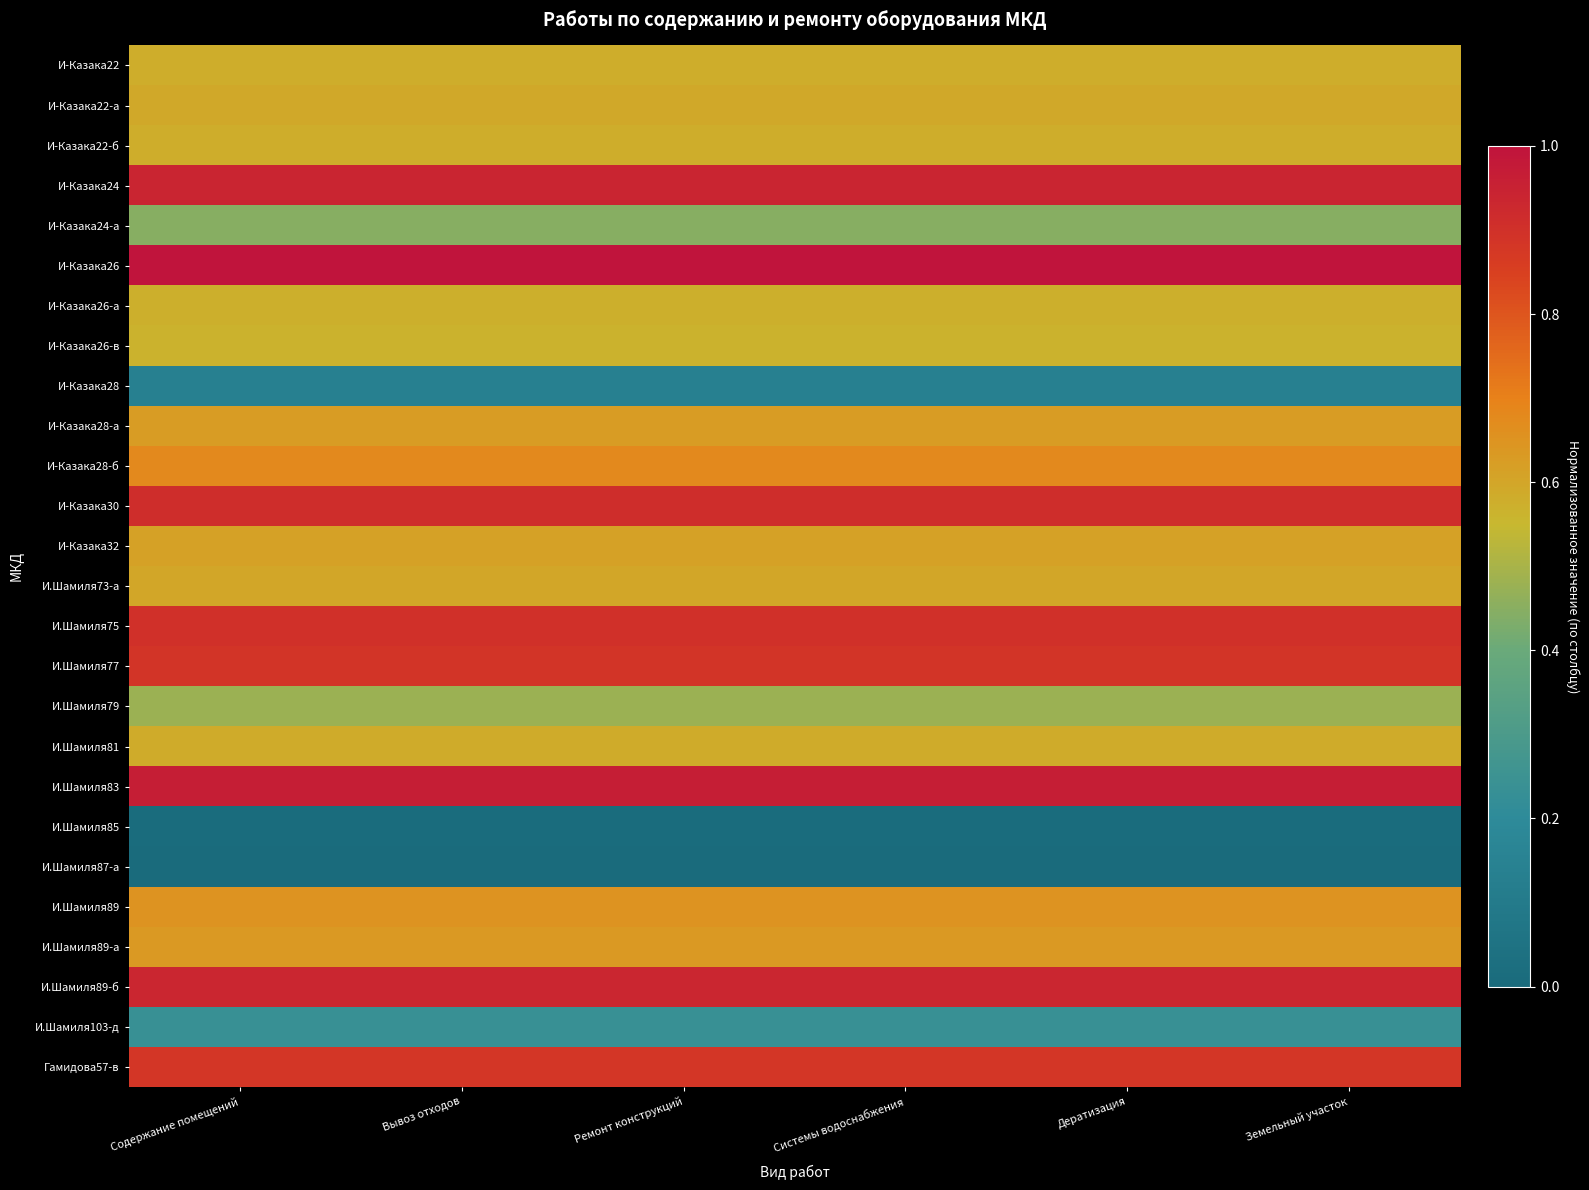

Reading left to right, transcribe all the data shown in this chart.

И-Казака22: Содержание помещений=0.6	Вывоз отходов=0.6	Ремонт конструкций=0.6	Системы водоснабжения=0.6	Дератизация=0.6	Земельный участок=0.6
И-Казака22-а: Содержание помещений=0.6	Вывоз отходов=0.6	Ремонт конструкций=0.6	Системы водоснабжения=0.6	Дератизация=0.6	Земельный участок=0.6
И-Казака22-б: Содержание помещений=0.6	Вывоз отходов=0.6	Ремонт конструкций=0.6	Системы водоснабжения=0.6	Дератизация=0.6	Земельный участок=0.6
И-Казака24: Содержание помещений=0.9	Вывоз отходов=0.9	Ремонт конструкций=0.9	Системы водоснабжения=0.9	Дератизация=0.9	Земельный участок=0.9
И-Казака24-а: Содержание помещений=0.4	Вывоз отходов=0.4	Ремонт конструкций=0.4	Системы водоснабжения=0.4	Дератизация=0.4	Земельный участок=0.4
И-Казака26: Содержание помещений=1.0	Вывоз отходов=1.0	Ремонт конструкций=1.0	Системы водоснабжения=1.0	Дератизация=1.0	Земельный участок=1.0
И-Казака26-а: Содержание помещений=0.6	Вывоз отходов=0.6	Ремонт конструкций=0.6	Системы водоснабжения=0.6	Дератизация=0.6	Земельный участок=0.6
И-Казака26-в: Содержание помещений=0.6	Вывоз отходов=0.6	Ремонт конструкций=0.6	Системы водоснабжения=0.6	Дератизация=0.6	Земельный участок=0.6
И-Казака28: Содержание помещений=0.1	Вывоз отходов=0.1	Ремонт конструкций=0.1	Системы водоснабжения=0.1	Дератизация=0.1	Земельный участок=0.1
И-Казака28-а: Содержание помещений=0.6	Вывоз отходов=0.6	Ремонт конструкций=0.6	Системы водоснабжения=0.6	Дератизация=0.6	Земельный участок=0.6
И-Казака28-б: Содержание помещений=0.7	Вывоз отходов=0.7	Ремонт конструкций=0.7	Системы водоснабжения=0.7	Дератизация=0.7	Земельный участок=0.7
И-Казака30: Содержание помещений=0.9	Вывоз отходов=0.9	Ремонт конструкций=0.9	Системы водоснабжения=0.9	Дератизация=0.9	Земельный участок=0.9
И-Казака32: Содержание помещений=0.6	Вывоз отходов=0.6	Ремонт конструкций=0.6	Системы водоснабжения=0.6	Дератизация=0.6	Земельный участок=0.6
И.Шамиля73-а: Содержание помещений=0.6	Вывоз отходов=0.6	Ремонт конструкций=0.6	Системы водоснабжения=0.6	Дератизация=0.6	Земельный участок=0.6
И.Шамиля75: Содержание помещений=0.9	Вывоз отходов=0.9	Ремонт конструкций=0.9	Системы водоснабжения=0.9	Дератизация=0.9	Земельный участок=0.9
И.Шамиля77: Содержание помещений=0.9	Вывоз отходов=0.9	Ремонт конструкций=0.9	Системы водоснабжения=0.9	Дератизация=0.9	Земельный участок=0.9
И.Шамиля79: Содержание помещений=0.5	Вывоз отходов=0.5	Ремонт конструкций=0.5	Системы водоснабжения=0.5	Дератизация=0.5	Земельный участок=0.5
И.Шамиля81: Содержание помещений=0.6	Вывоз отходов=0.6	Ремонт конструкций=0.6	Системы водоснабжения=0.6	Дератизация=0.6	Земельный участок=0.6
И.Шамиля83: Содержание помещений=1.0	Вывоз отходов=1.0	Ремонт конструкций=1.0	Системы водоснабжения=1.0	Дератизация=1.0	Земельный участок=1.0
И.Шамиля85: Содержание помещений=0.0	Вывоз отходов=0.0	Ремонт конструкций=0.0	Системы водоснабжения=0.0	Дератизация=0.0	Земельный участок=0.0
И.Шамиля87-а: Содержание помещений=0.0	Вывоз отходов=0.0	Ремонт конструкций=0.0	Системы водоснабжения=0.0	Дератизация=0.0	Земельный участок=0.0
И.Шамиля89: Содержание помещений=0.7	Вывоз отходов=0.7	Ремонт конструкций=0.7	Системы водоснабжения=0.7	Дератизация=0.7	Земельный участок=0.7
И.Шамиля89-а: Содержание помещений=0.6	Вывоз отходов=0.6	Ремонт конструкций=0.6	Системы водоснабжения=0.6	Дератизация=0.6	Земельный участок=0.6
И.Шамиля89-б: Содержание помещений=0.9	Вывоз отходов=0.9	Ремонт конструкций=0.9	Системы водоснабжения=0.9	Дератизация=0.9	Земельный участок=0.9
И.Шамиля103-д: Содержание помещений=0.2	Вывоз отходов=0.2	Ремонт конструкций=0.2	Системы водоснабжения=0.2	Дератизация=0.2	Земельный участок=0.2
Гамидова57-в: Содержание помещений=0.9	Вывоз отходов=0.9	Ремонт конструкций=0.9	Системы водоснабжения=0.9	Дератизация=0.9	Земельный участок=0.9